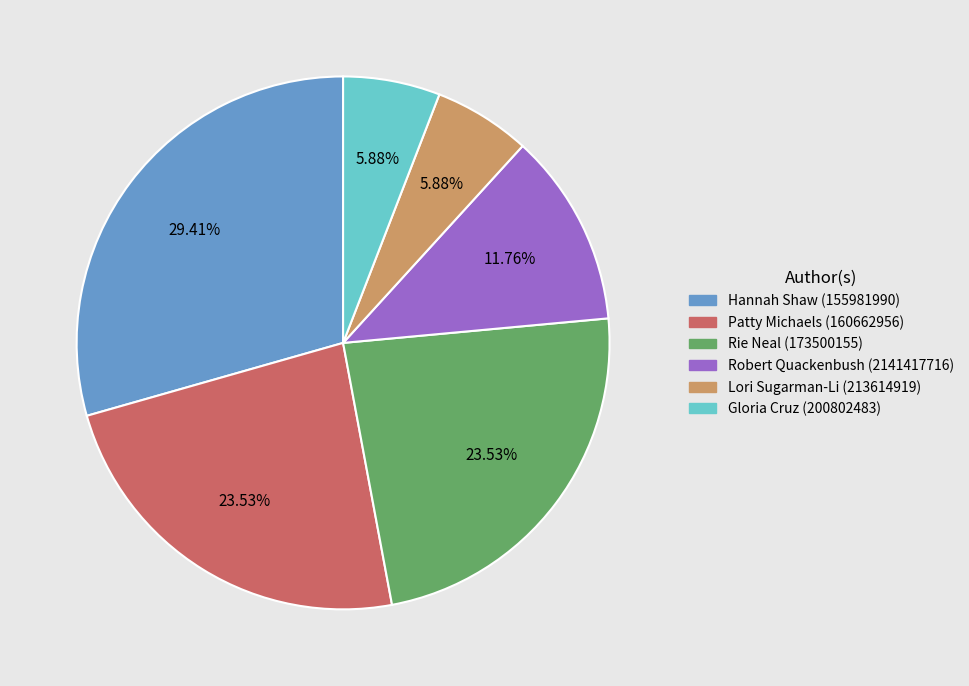

What is the largest slice in the pie chart?

Hannah Shaw (155981990)